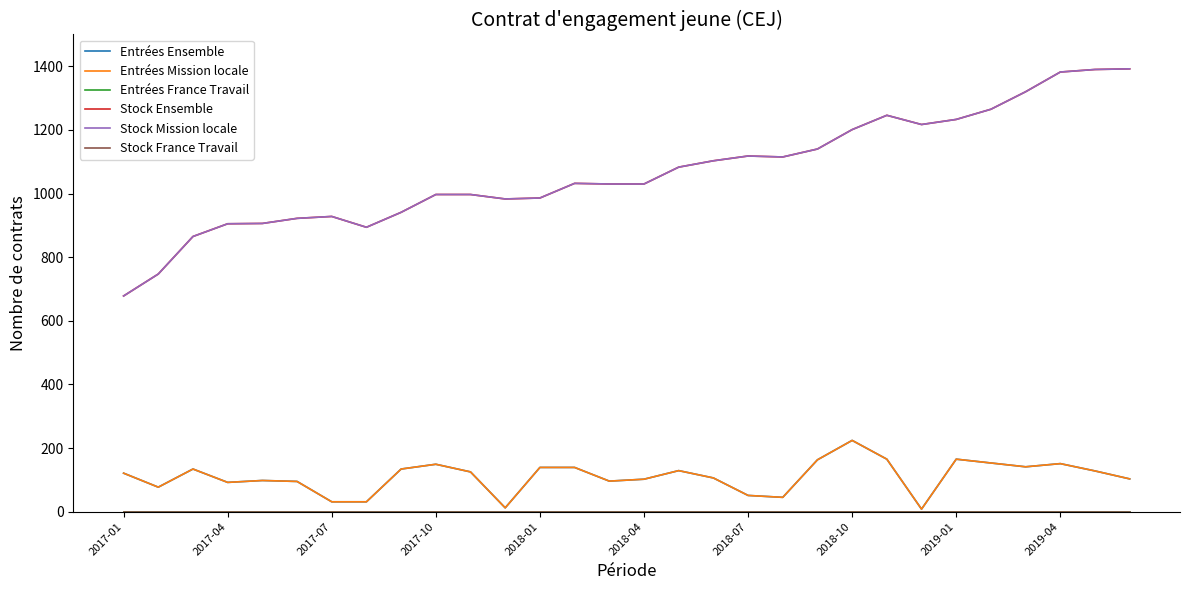

True or false: Stock Ensemble and Stock France Travail cross at least once.

False